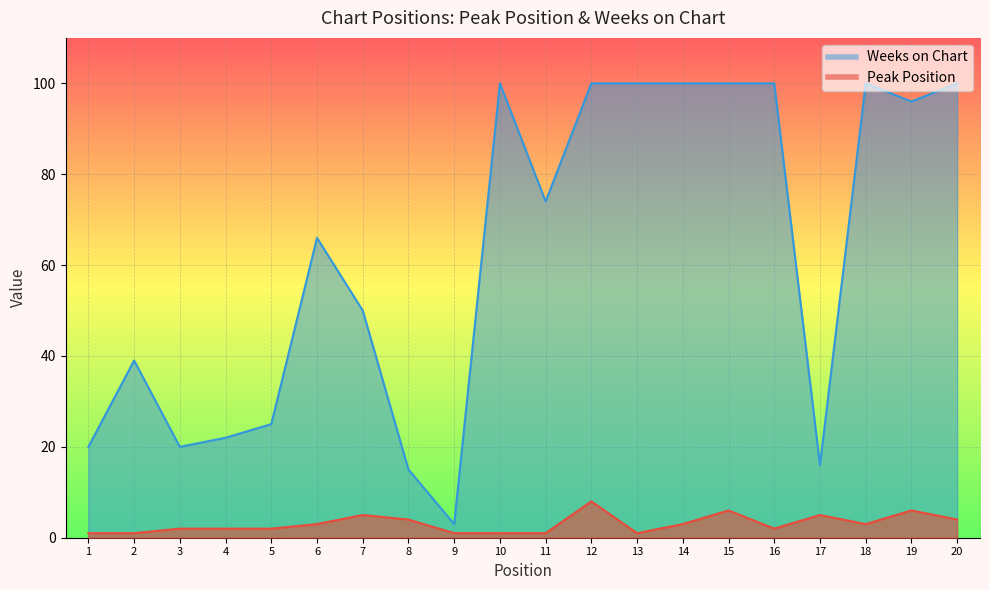

At which category does Peak Position reach its first local valley?

13